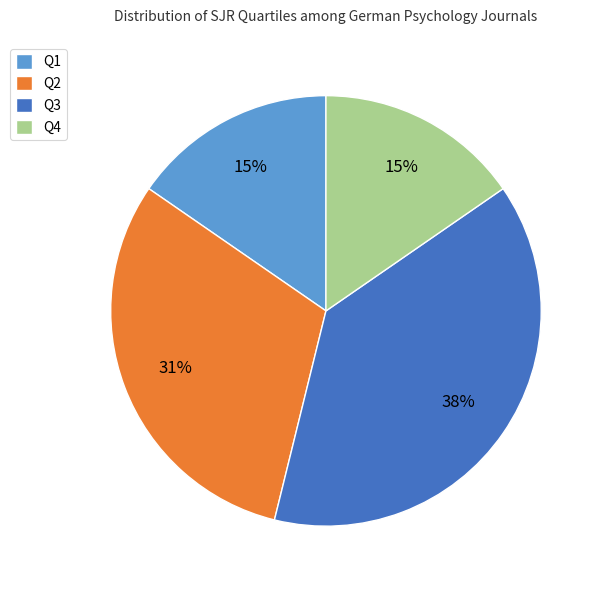

True or false: Q3 accounts for 46% of the total.

False